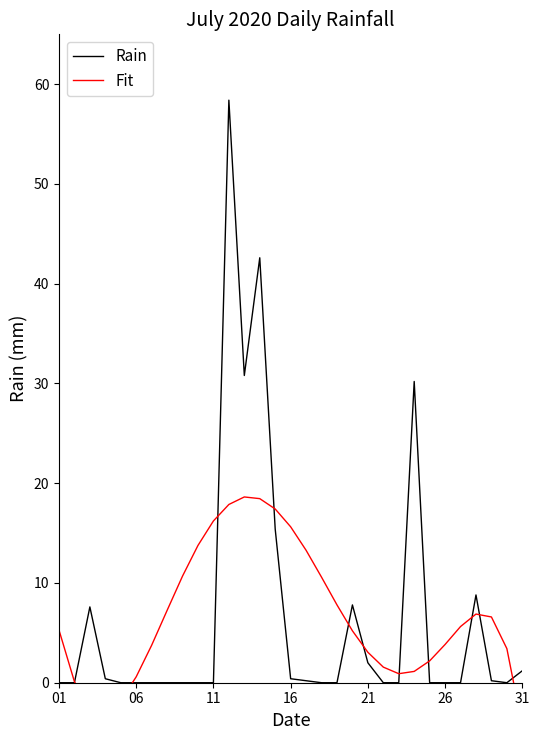

True or false: Fit has a value of 18.5 at 13.

True